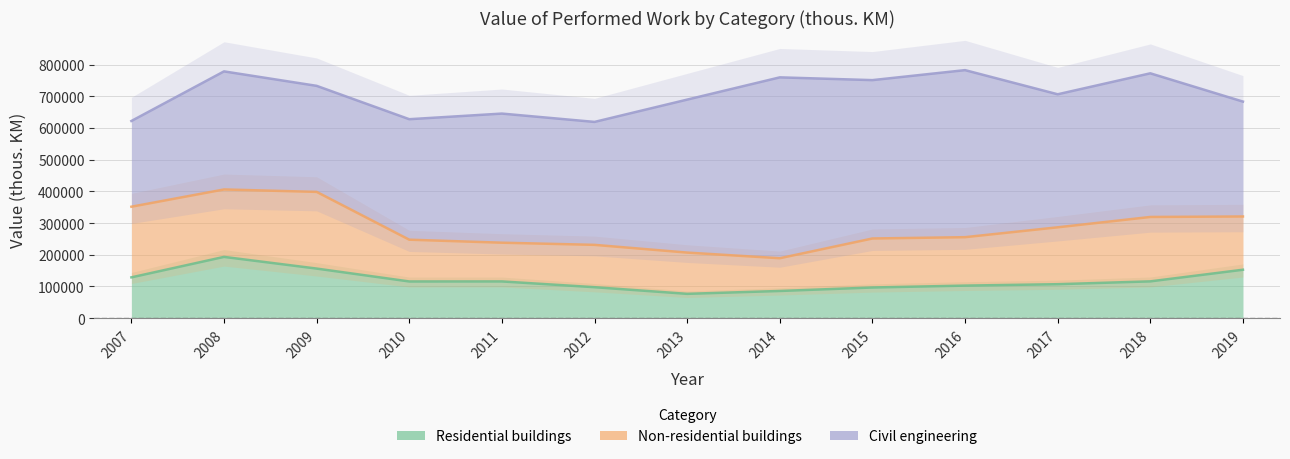

True or false: Civil engineering has more than 2 points higher than both neighbors.

True